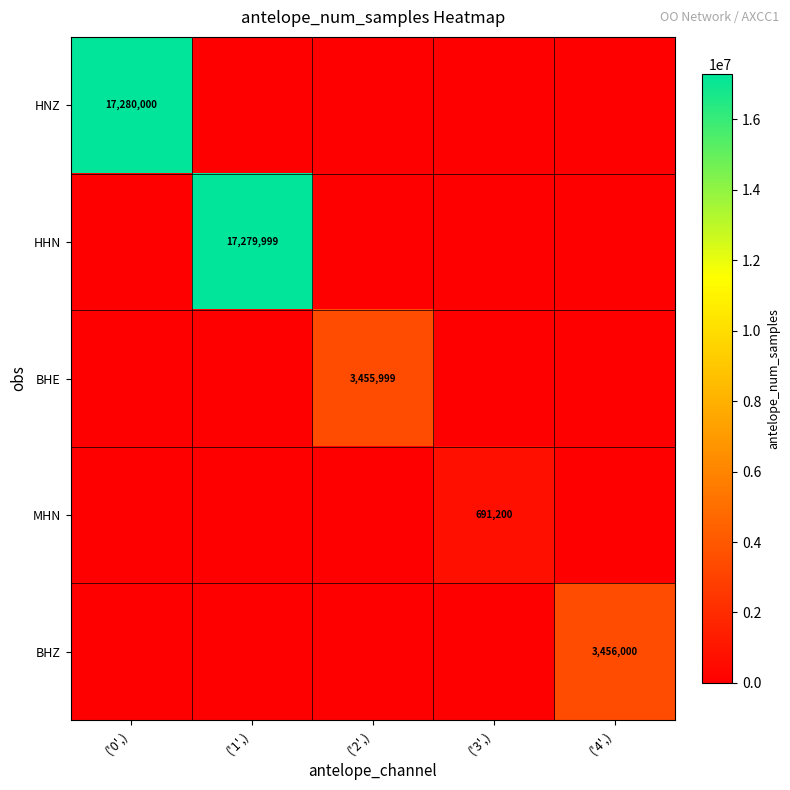

Is it true that BHE equals 3455999 at ('2',)?

True